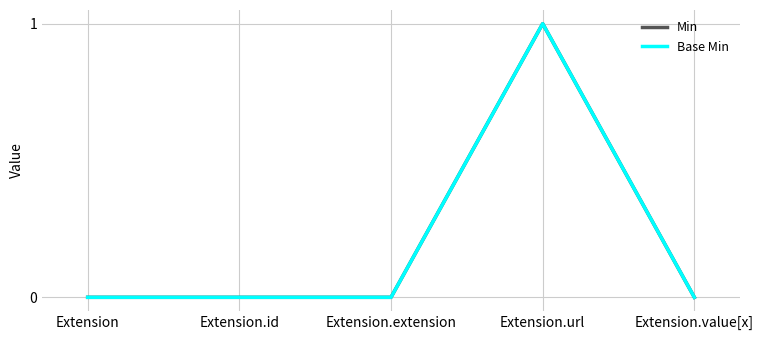

Does the chart have visible grid lines?

Yes